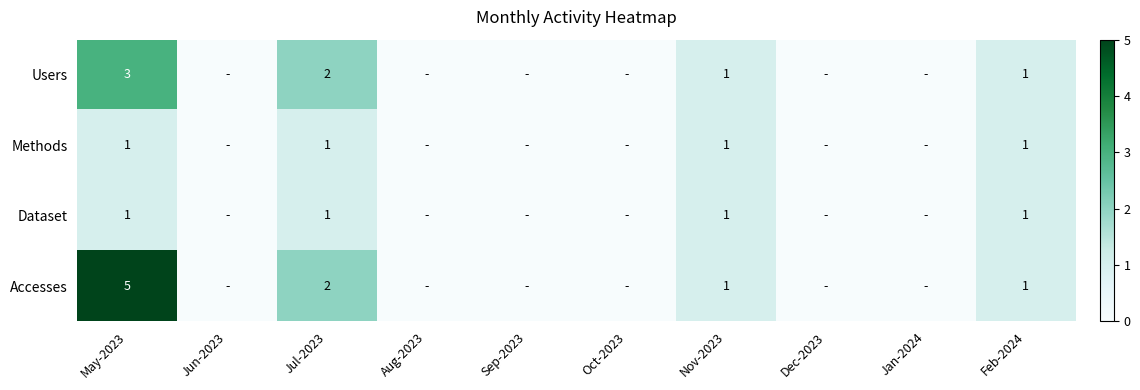

Is it true that Accesses equals 3 at Jul-2023?

False